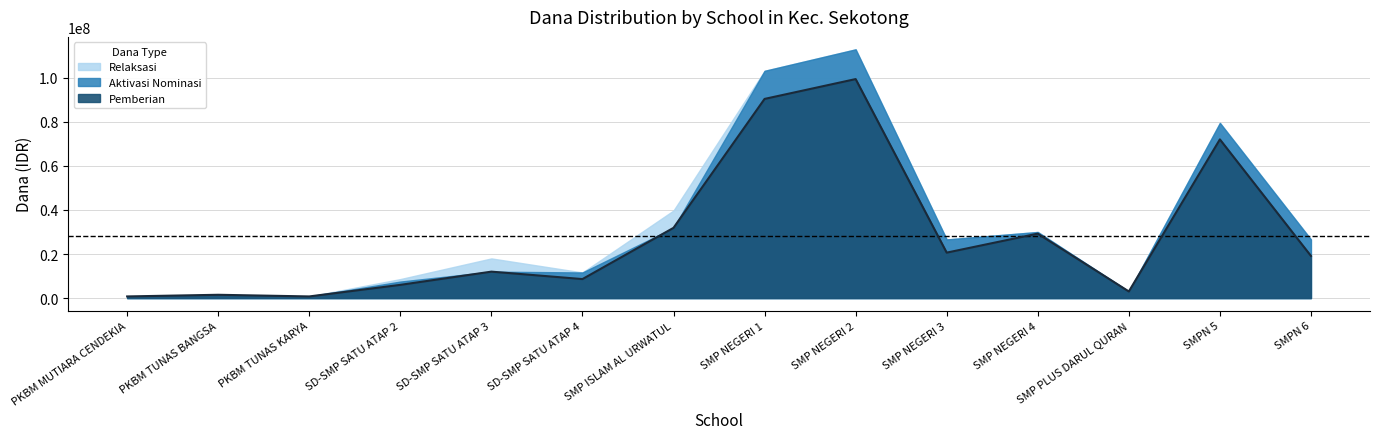

Is it true that Pemberian equals 12000000 at SD-SMP SATU ATAP 3?

True